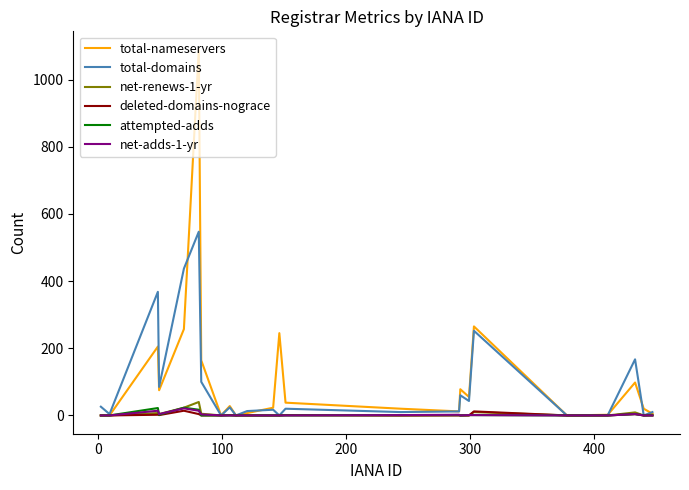

Which series has the largest range (max minus min)?

total-nameservers